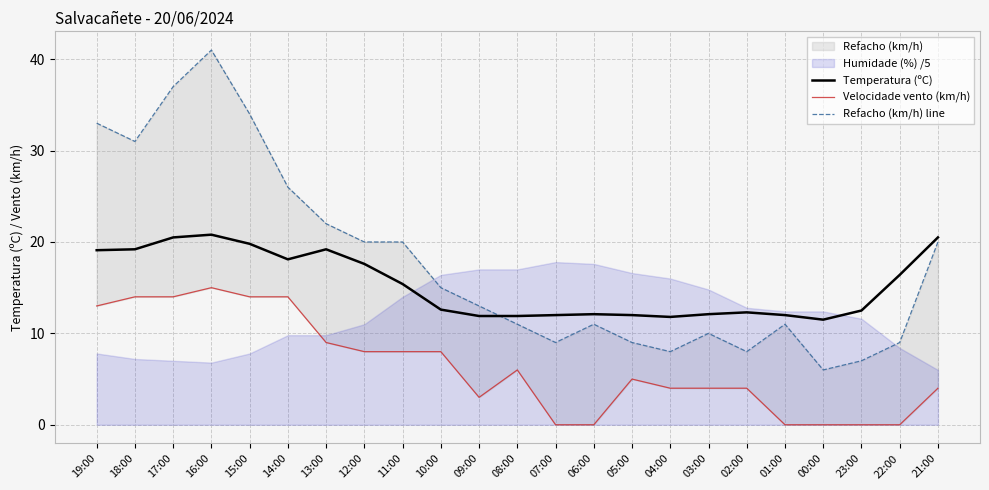

True or false: Velocidade vento (km/h) and Temperatura (ºC) cross at least once.

False